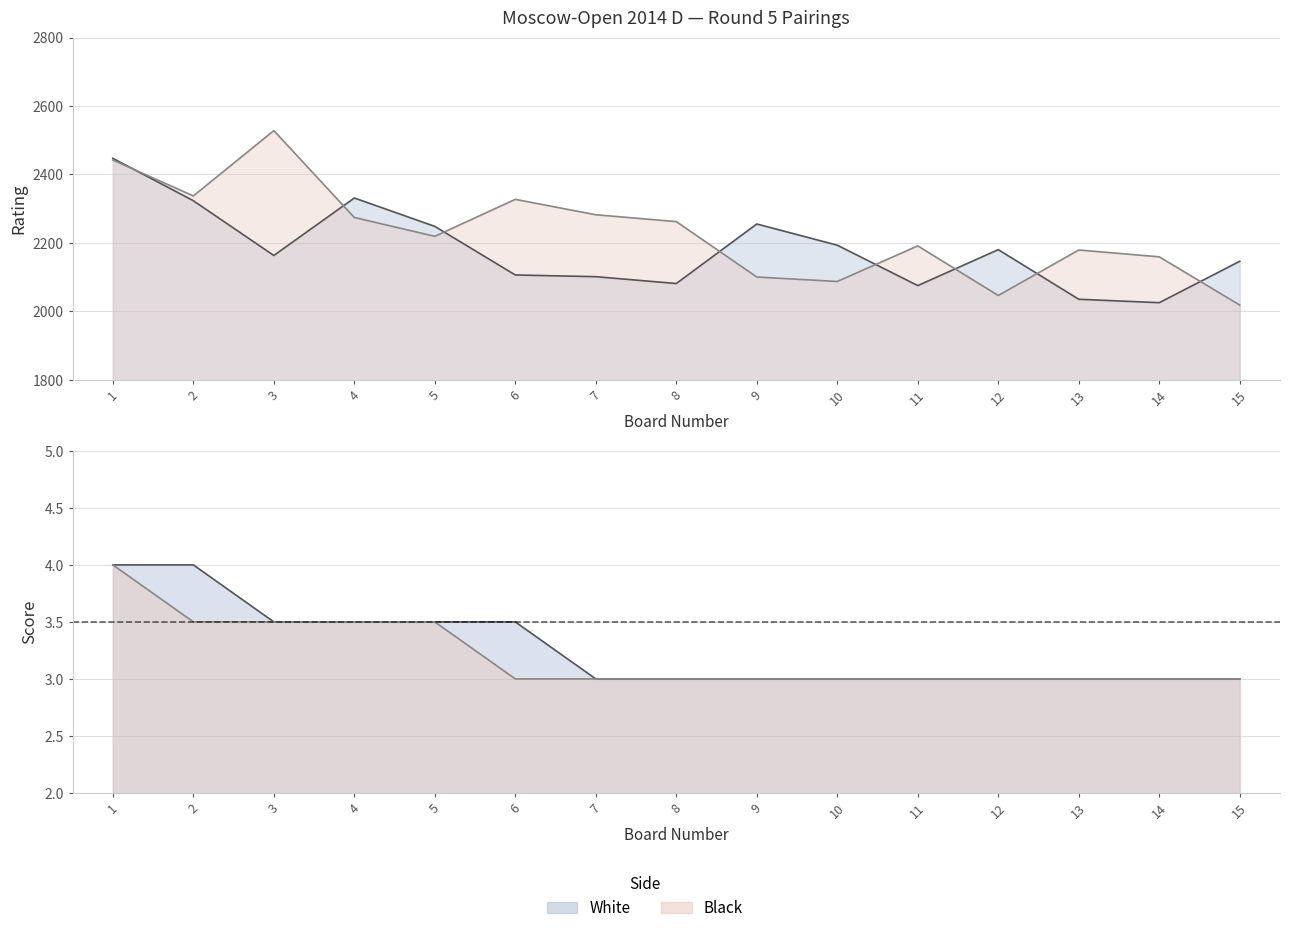

Which label corresponds to the smallest value in the chart?

7